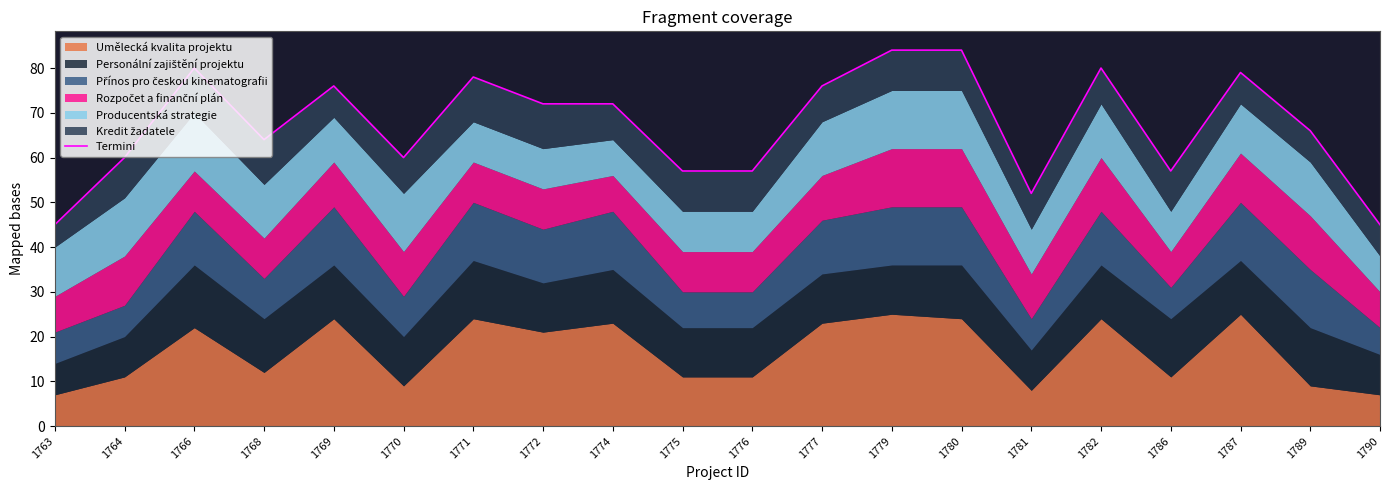

Rank the categories by value from lowest to highest.

1763, 1790, 1781, 1775, 1776, 1786, 1764, 1770, 1768, 1789, 1772, 1774, 1769, 1777, 1771, 1787, 1766, 1782, 1779, 1780